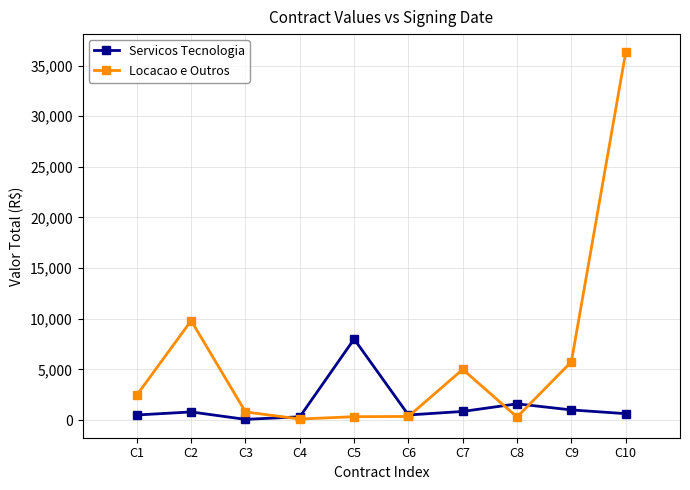

True or false: Servicos Tecnologia has more than 1 interior local peaks.

True